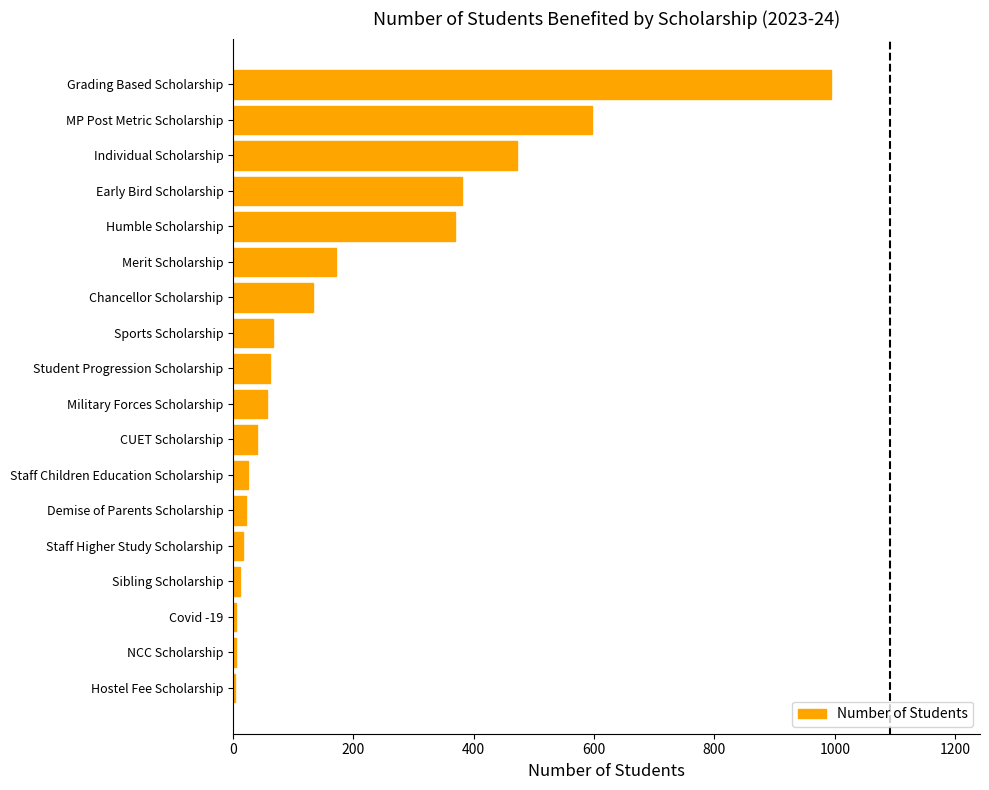

At which label is the value closest to 498?

Individual Scholarship